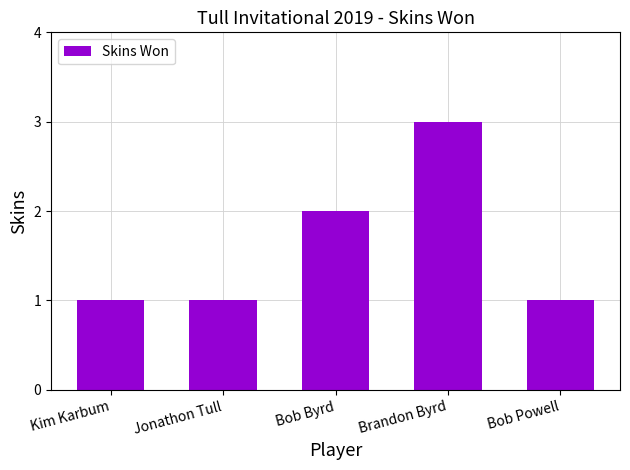

What is the greatest value displayed?

3